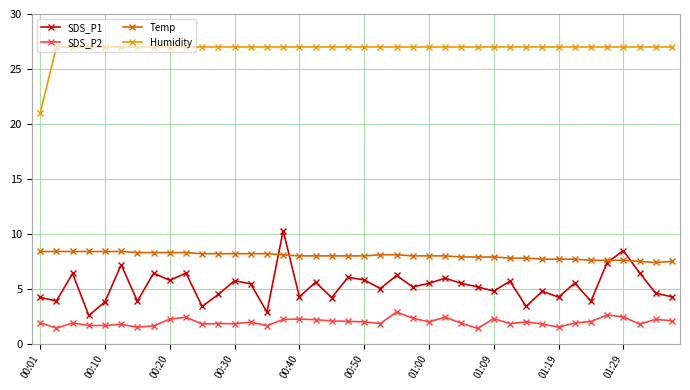

Rank the series by their maximum value, from lowest to highest.

SDS_P2, Temp, SDS_P1, Humidity